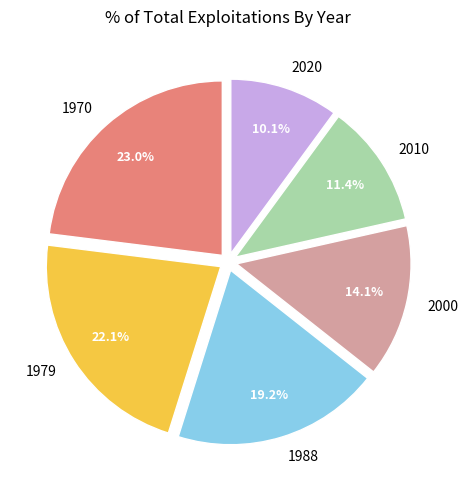

To the nearest percent, what is the difference between the largest and smallest slice percentages?

13%